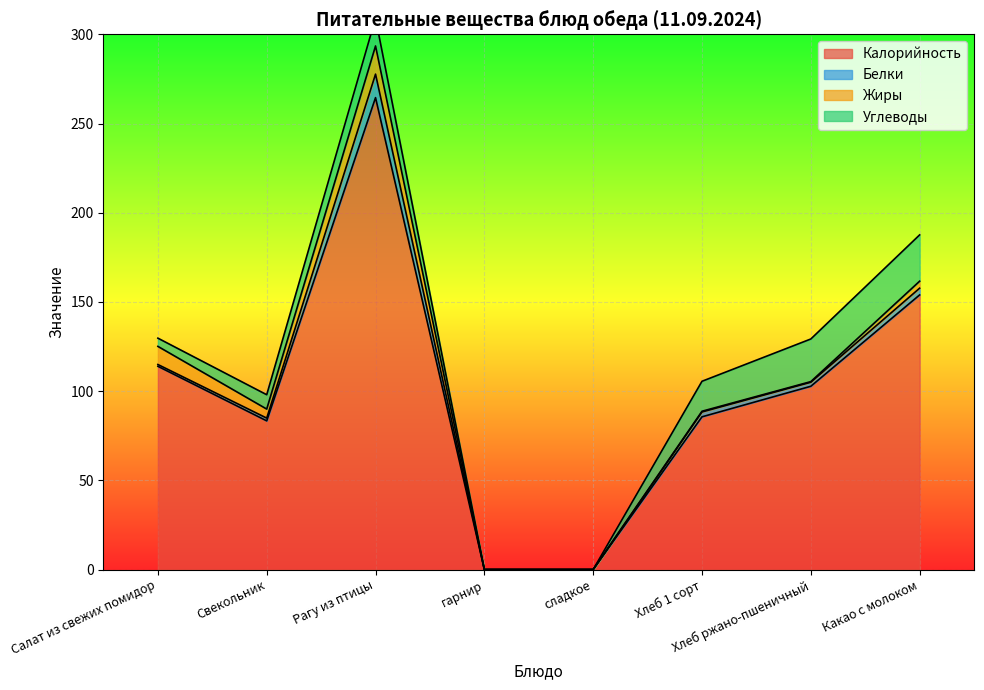

Does the chart display data point markers on the line(s)?

No